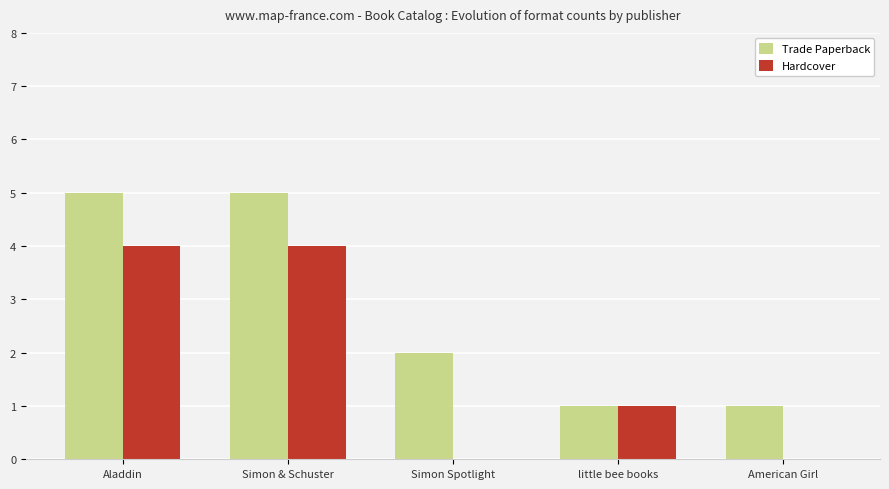

At which label is Hardcover closest to 2?

little bee books